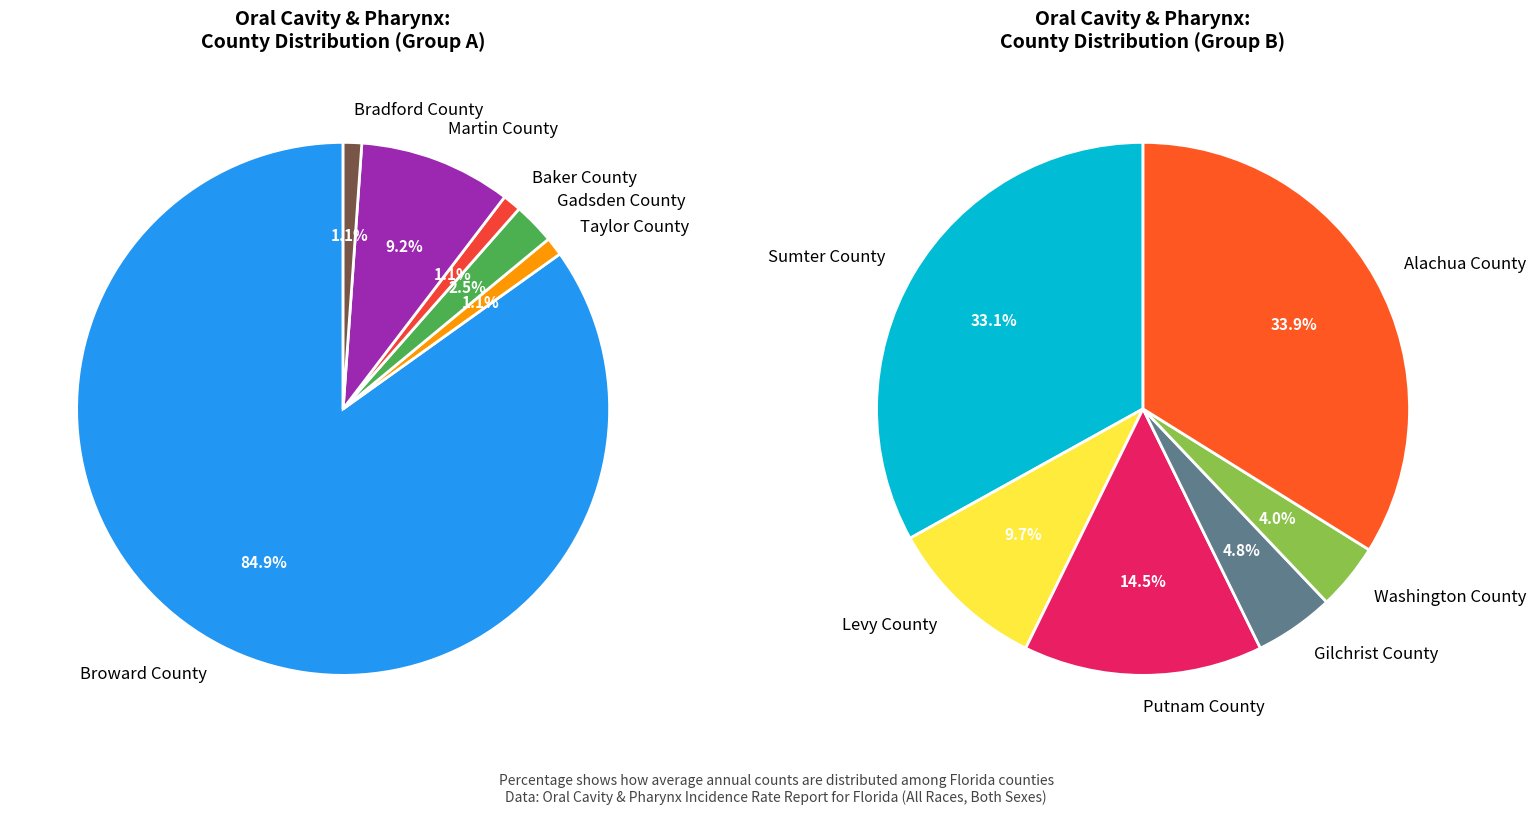

Which slice is the smallest?

Taylor County